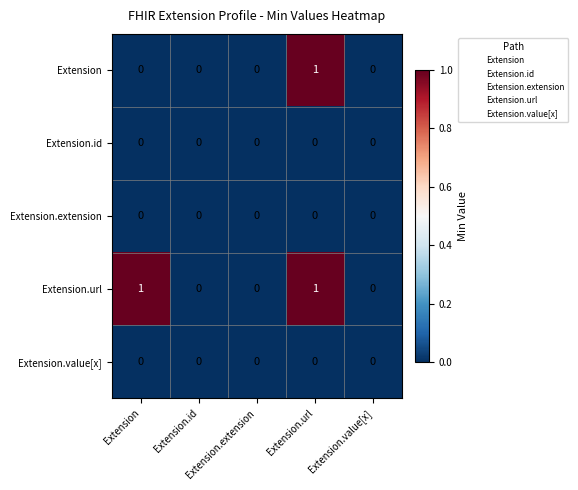

True or false: Extension has a value of 0 at Extension.url.

False